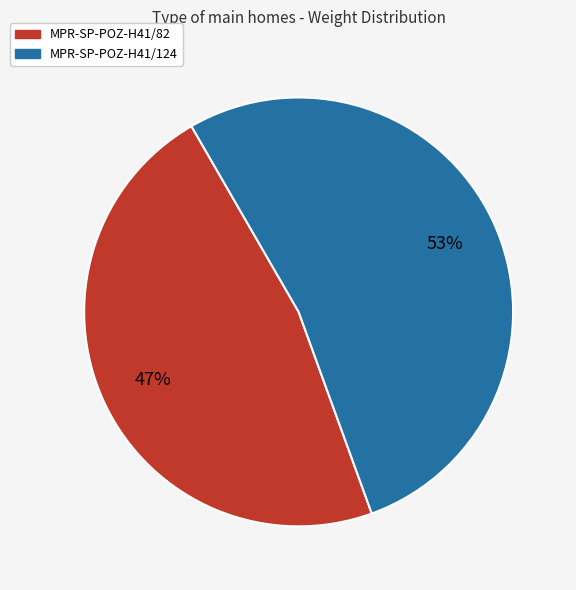

Do MPR-SP-POZ-H41/82 and MPR-SP-POZ-H41/124 together represent more than half of the pie?

Yes